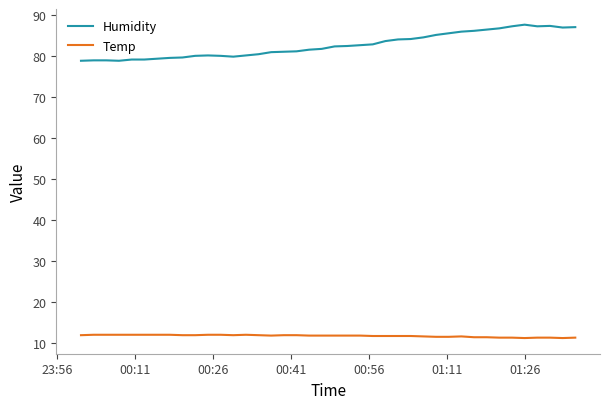

What is the difference between the maximum and minimum values in the Temp series?

0.8